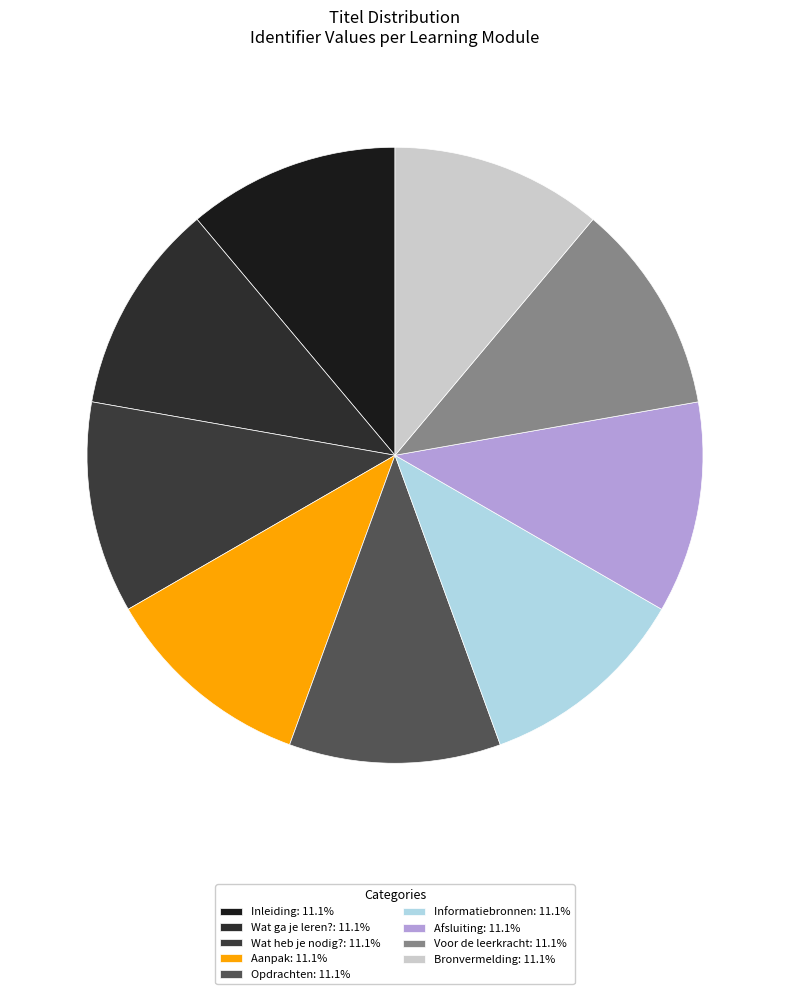

Count the number of slices in the pie.

9